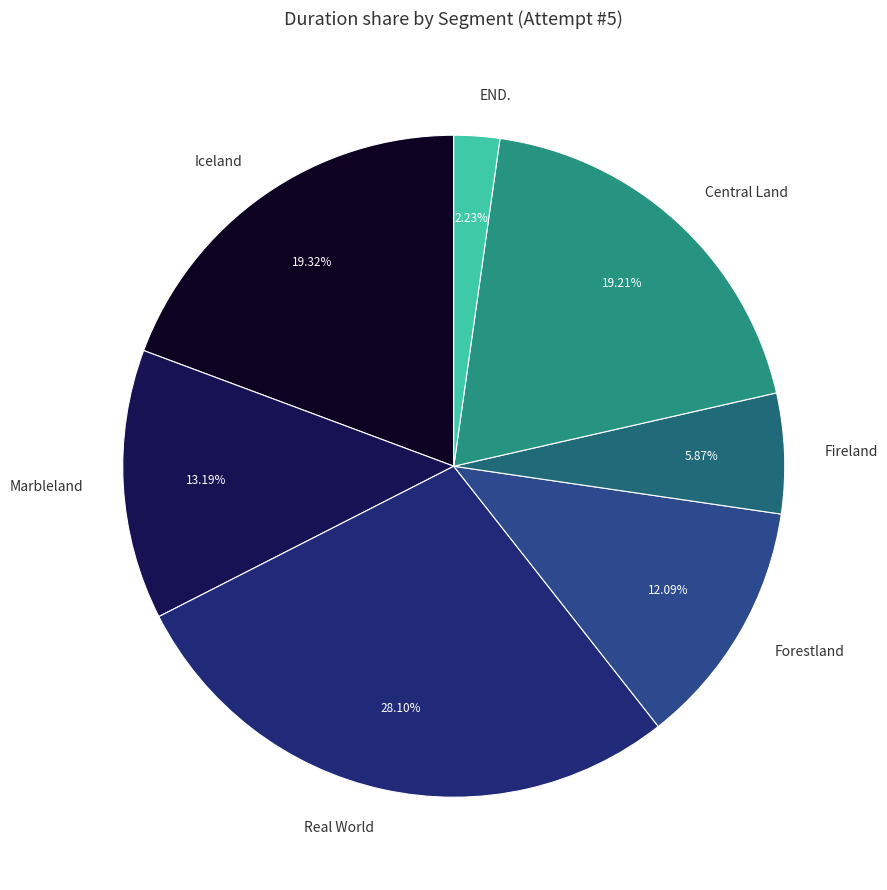

To the nearest percent, what portion does Central Land represent?

19%